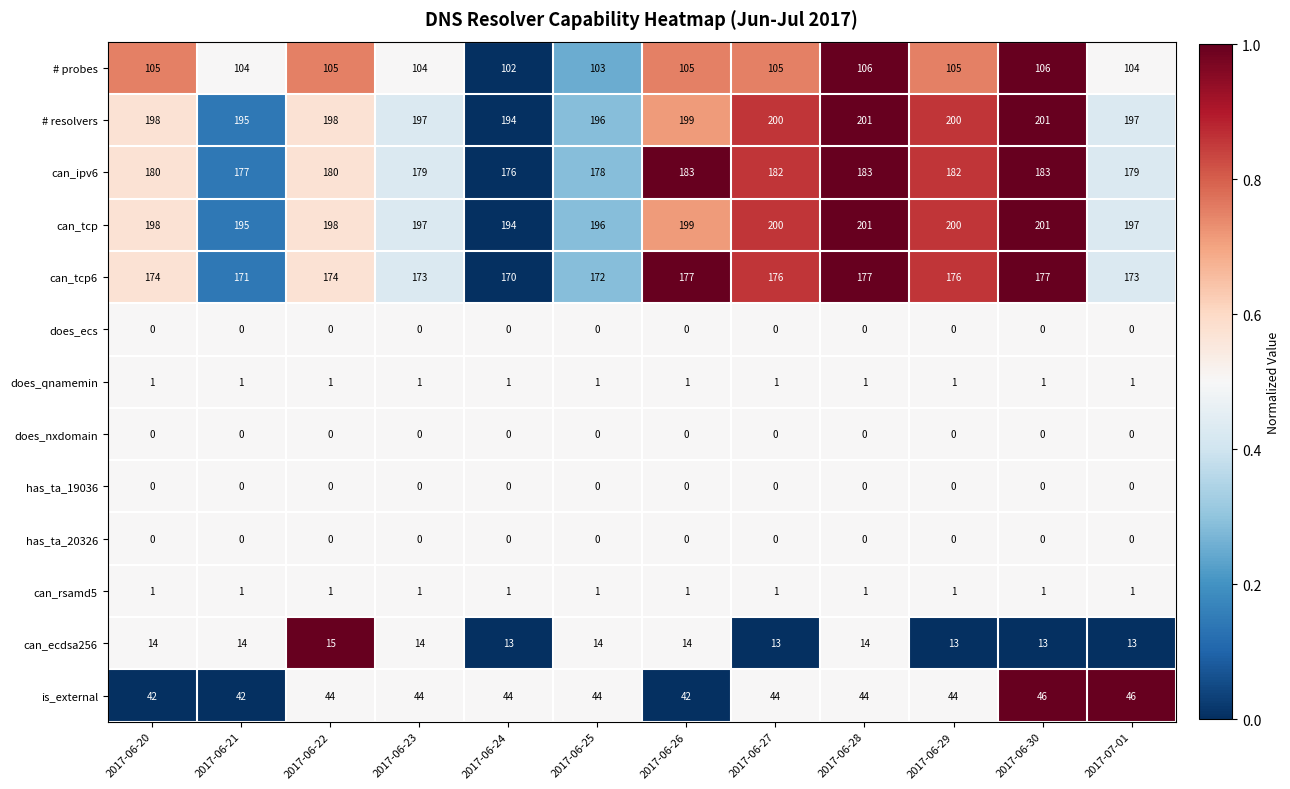

Which series changed the most between 2017-06-21 and 2017-07-01?

is_external